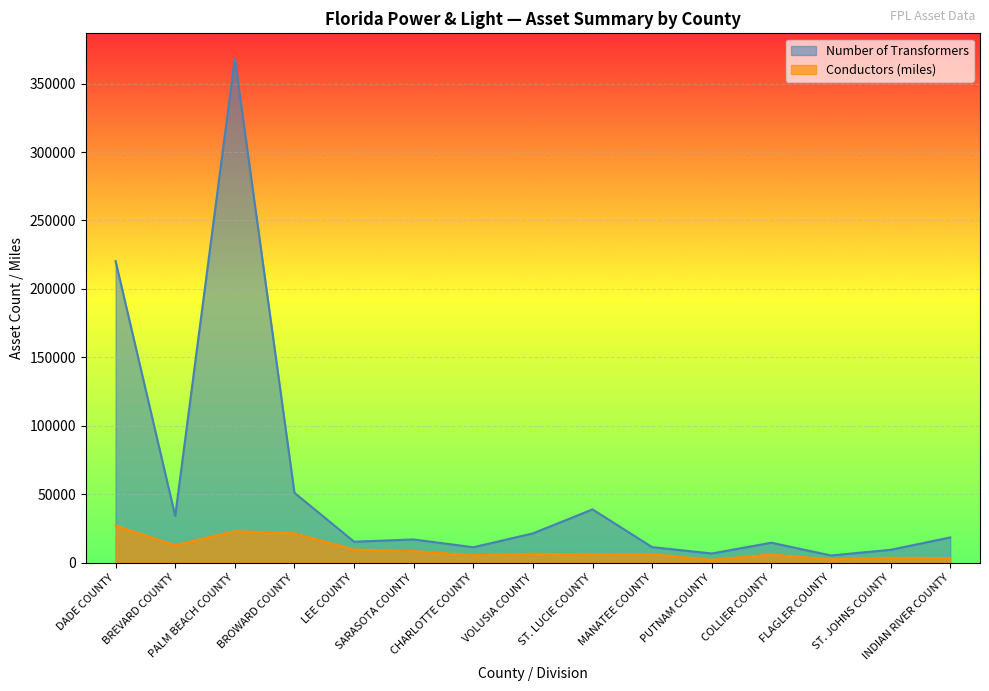

At which category does the chart reach its minimum across all series?

PUTNAM COUNTY